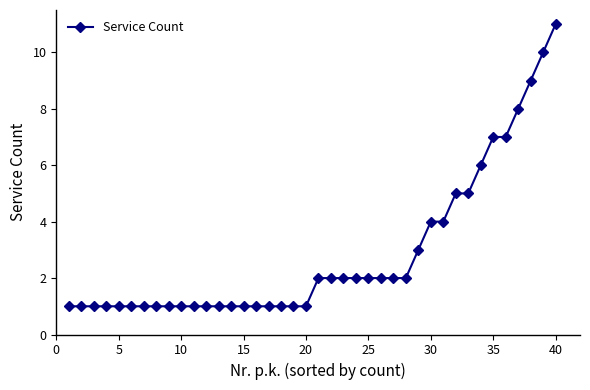

What is the maximum value shown in the chart?

11